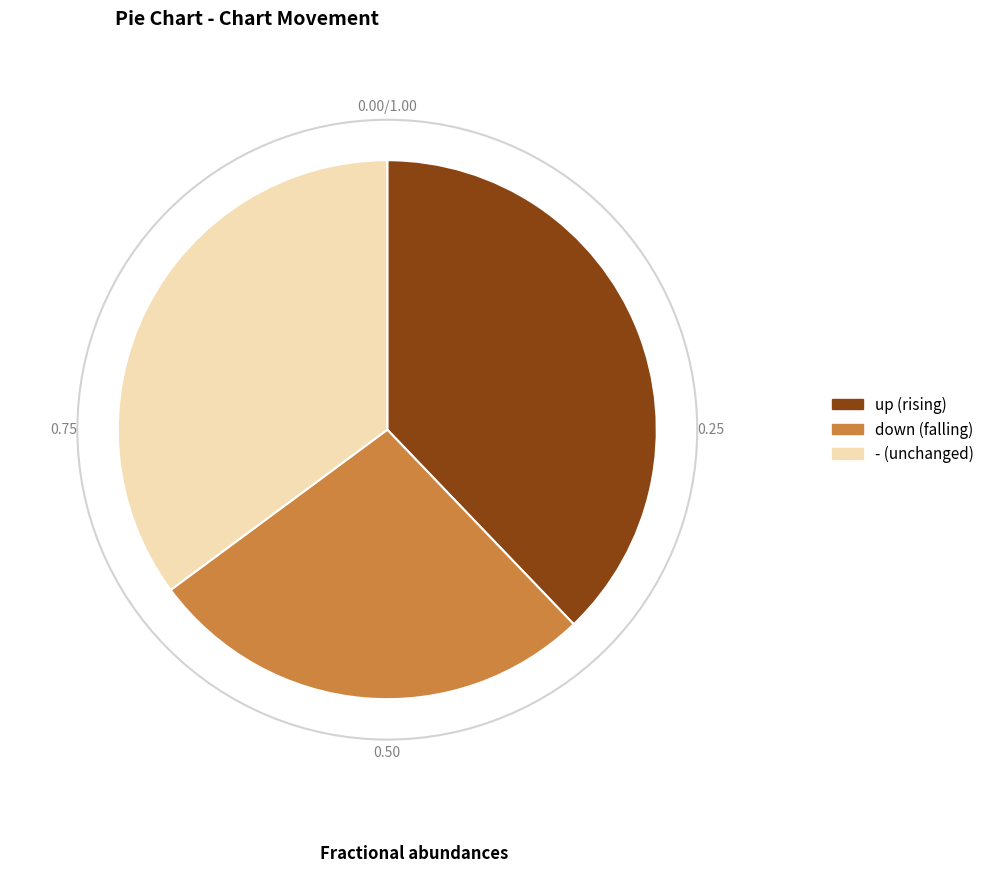

The up slice represents 38% of the pie. True or false?

True